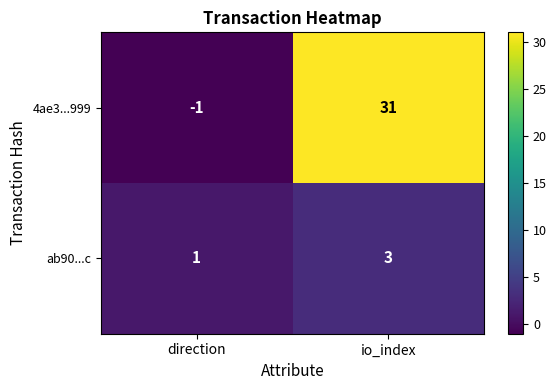

Is it true that 4ae3...999 equals 16 at io_index?

False